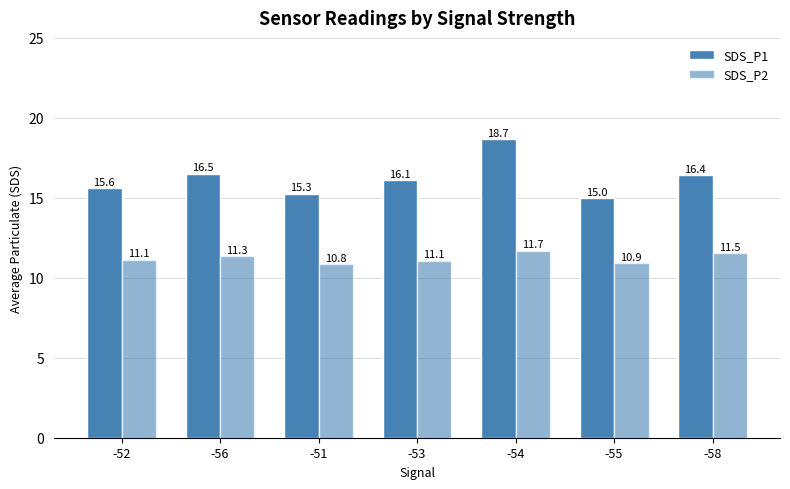

What is the difference between the second highest and second lowest values in the SDS_P1 series?

1.2